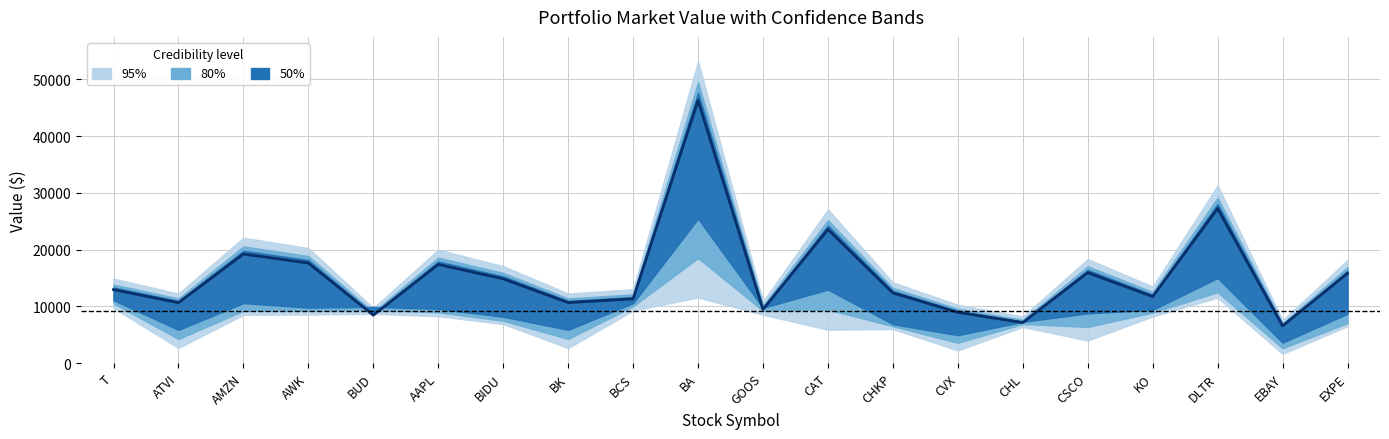

Where is the first local maximum?

AMZN